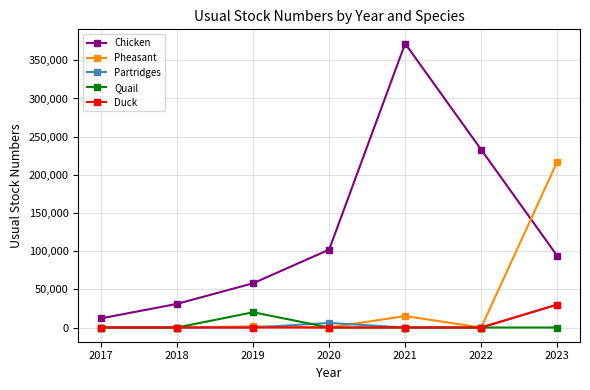

What is the greatest value displayed?

372000